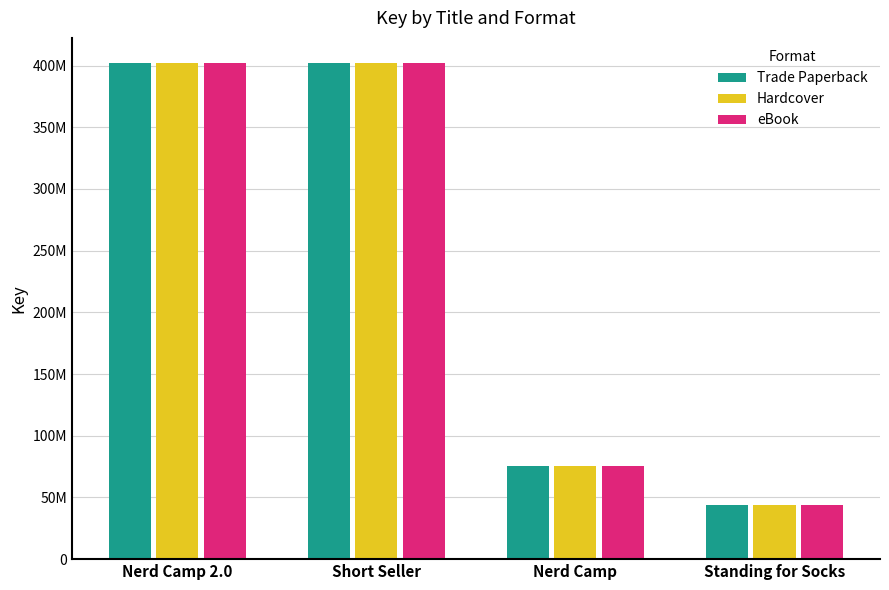

Are the bars horizontal?

No